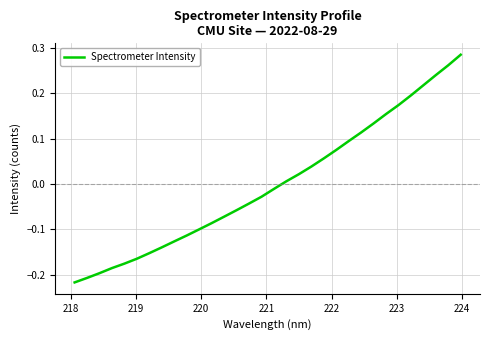

What is the difference between the maximum and minimum values?

0.5